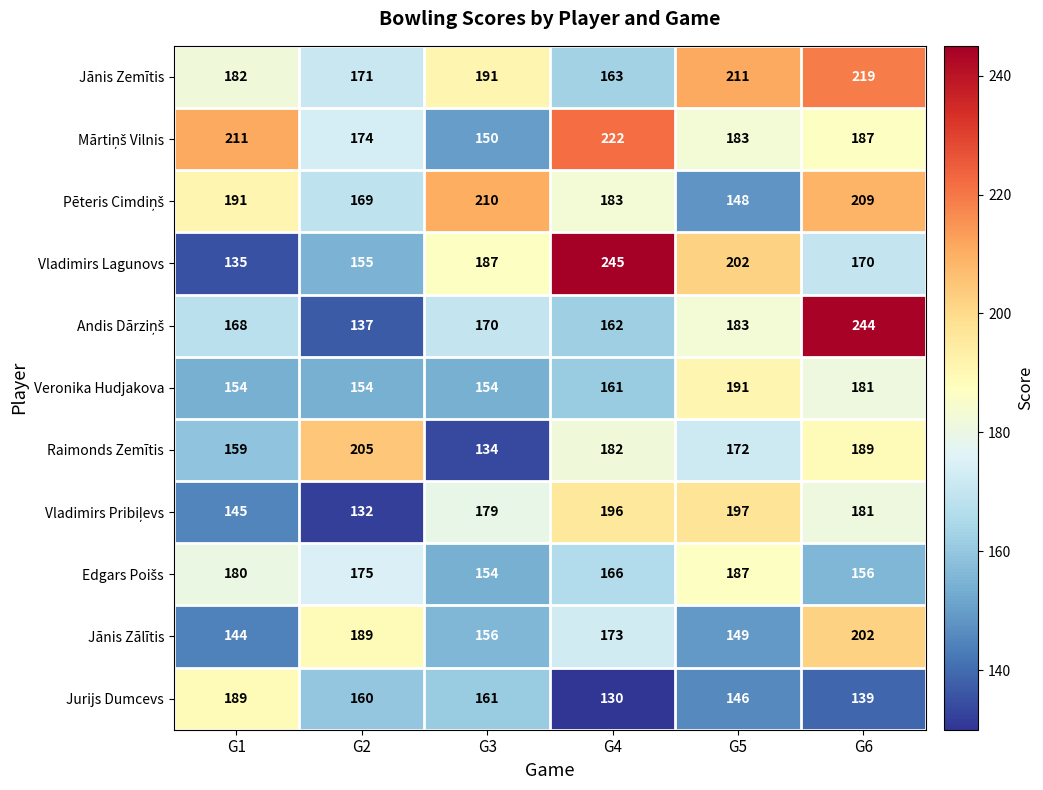

What is the maximum value shown in the chart?

245